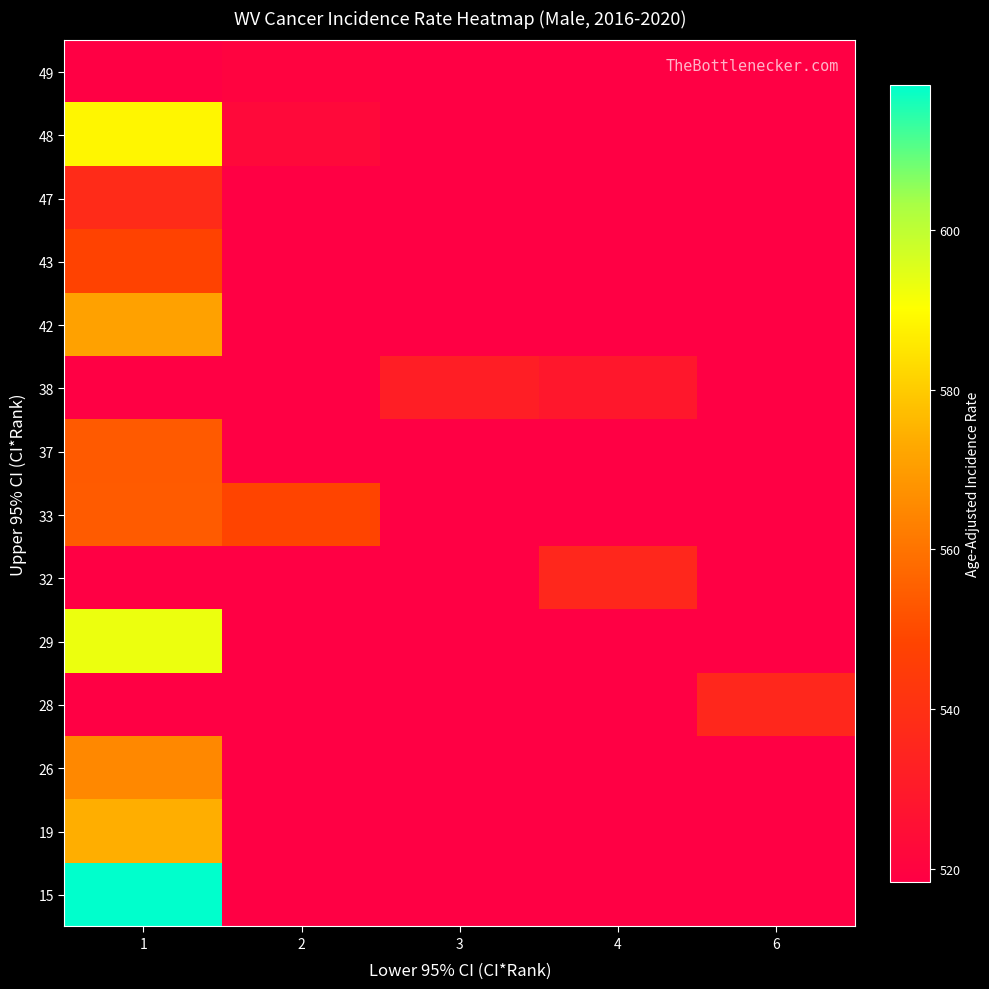

What is the spread (max minus min) of values at 6?

17.7